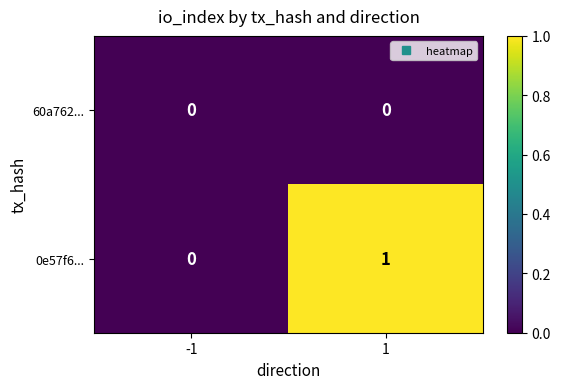

Which series has the largest range (max minus min)?

0e57f6...